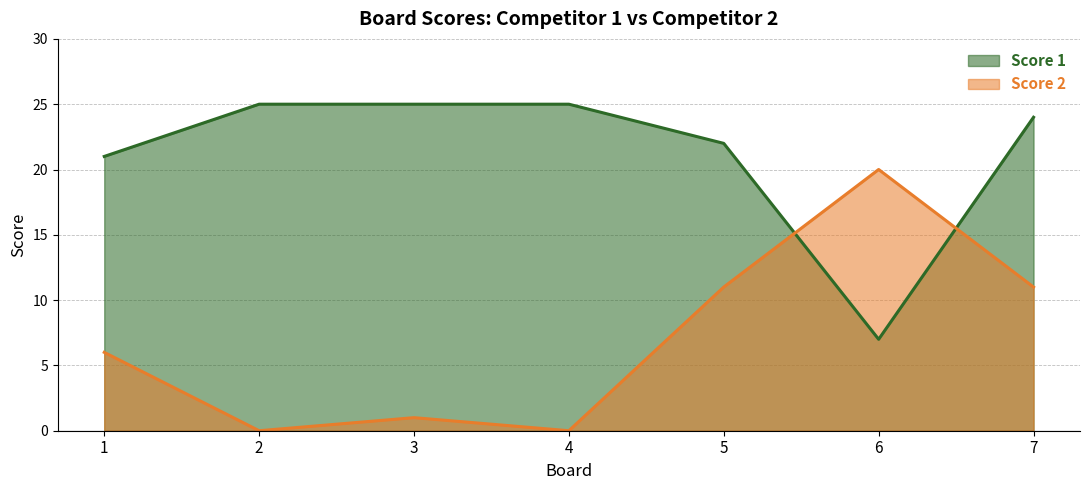

The Score 1 series shows 27 at 1. True or false?

False